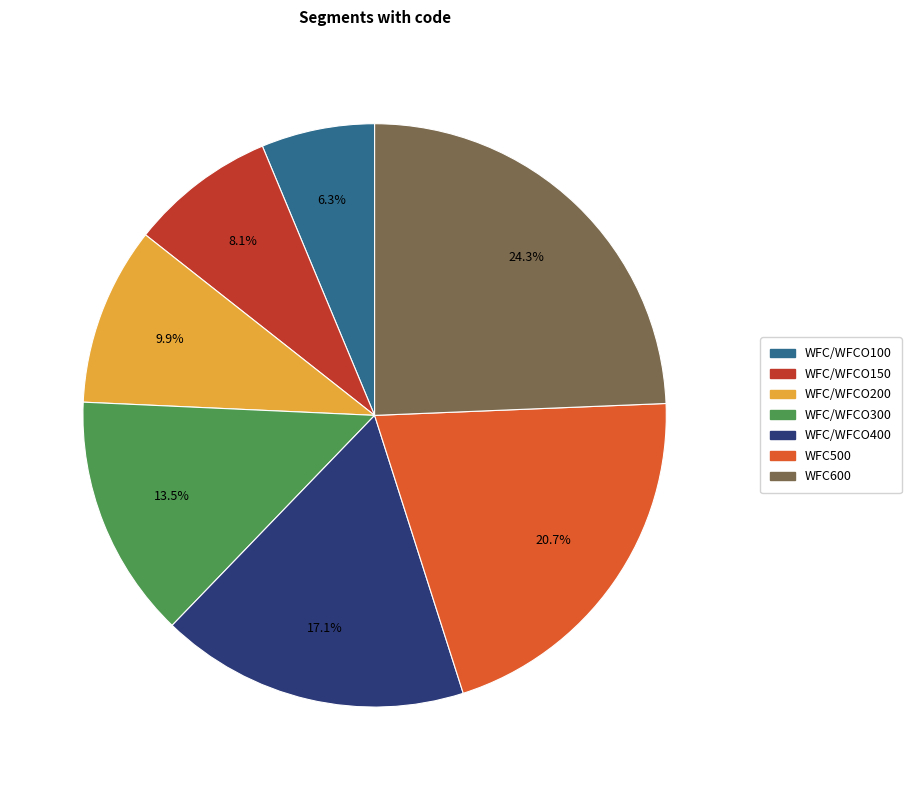

To the nearest percent, what is the combined percentage of WFC600 and WFC/WFCO100?

31%